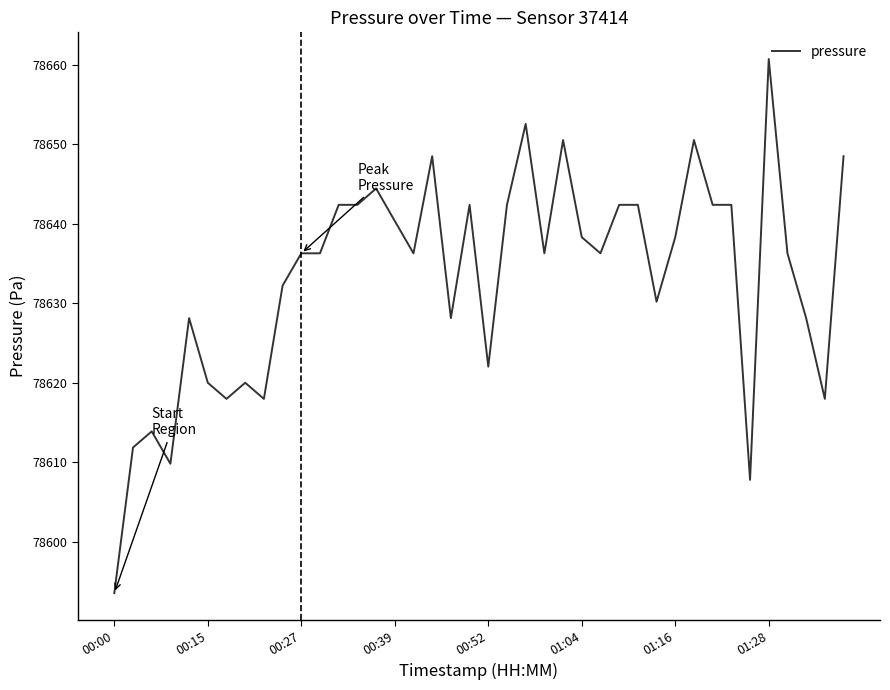

What is the greatest value displayed?

78660.8